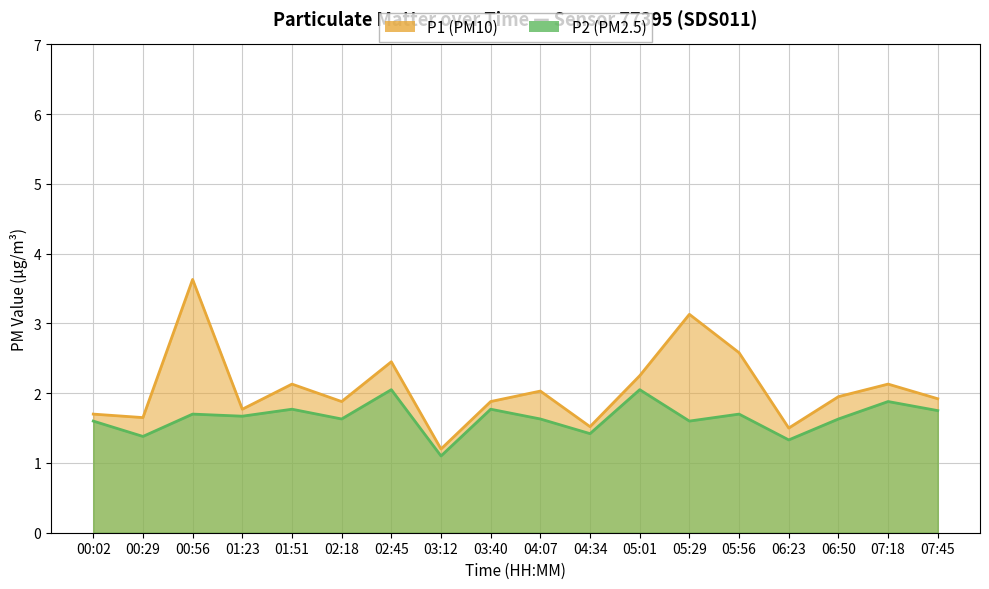

Is it true that P2 equals 2.2 at 00:29?

False